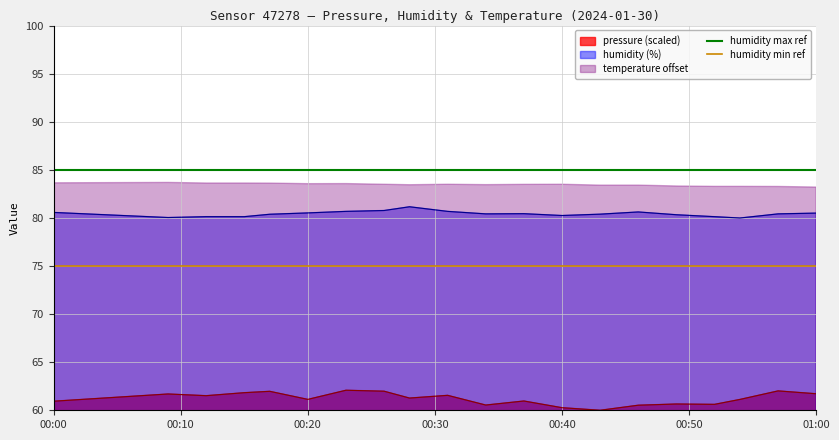

The value of humidity (%) at 00:40 is 41.8. True or false?

False